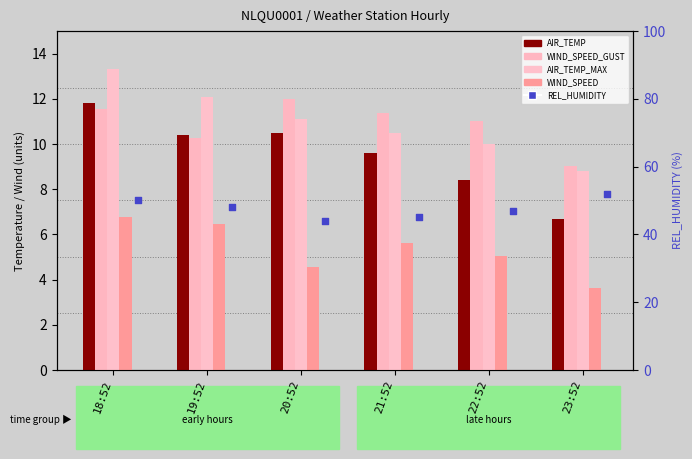

What are all the series names shown in the legend?

AIR_TEMP, WIND_SPEED_GUST, AIR_TEMP_MAX, WIND_SPEED, REL_HUMIDITY